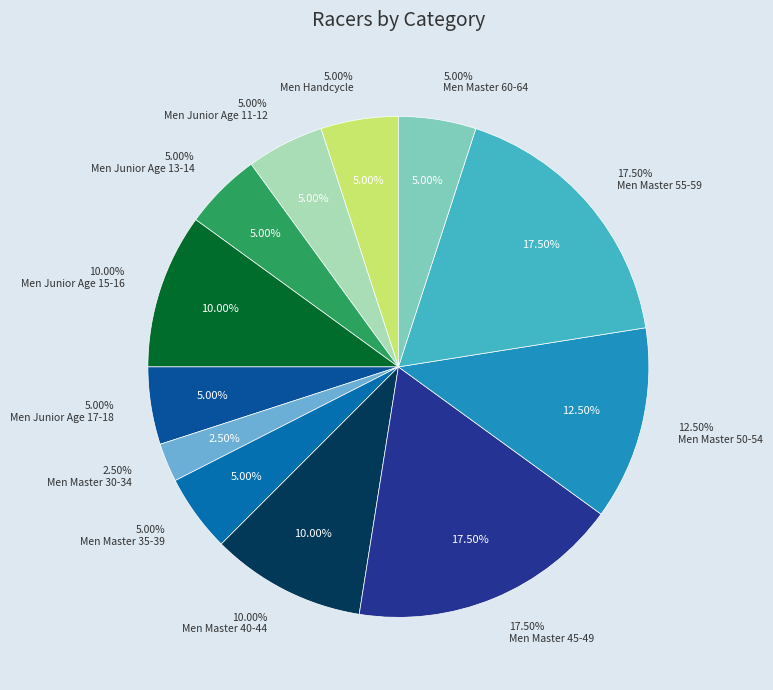

What is the largest slice in the pie chart?

Men Master 45-49